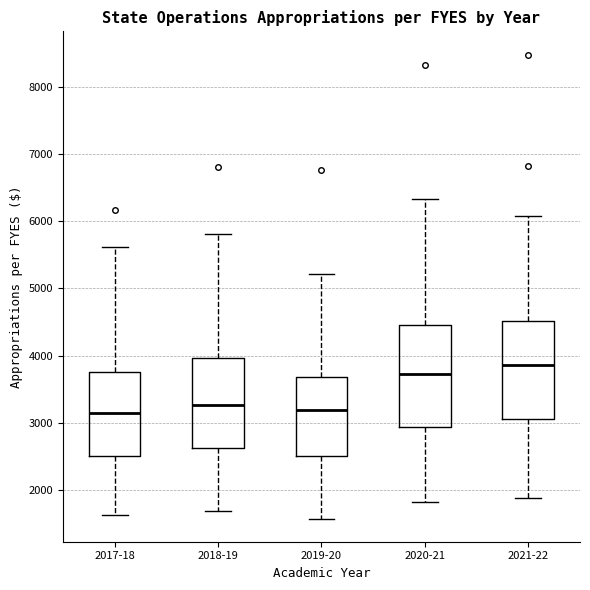

Reading left to right, read every box against the y-axis: the position of its median line, the range the box covers, and the ends of its whiskers. The values are not printed on the chart, so give them approximately, as read against the axis.

2017-18: median 3100, box 2500 to 3800, whiskers 1600 to 5600
2018-19: median 3300, box 2600 to 4000, whiskers 1700 to 5800
2019-20: median 3200, box 2500 to 3700, whiskers 1600 to 5200
2020-21: median 3700, box 2900 to 4500, whiskers 1800 to 6300
2021-22: median 3900, box 3100 to 4500, whiskers 1900 to 6100